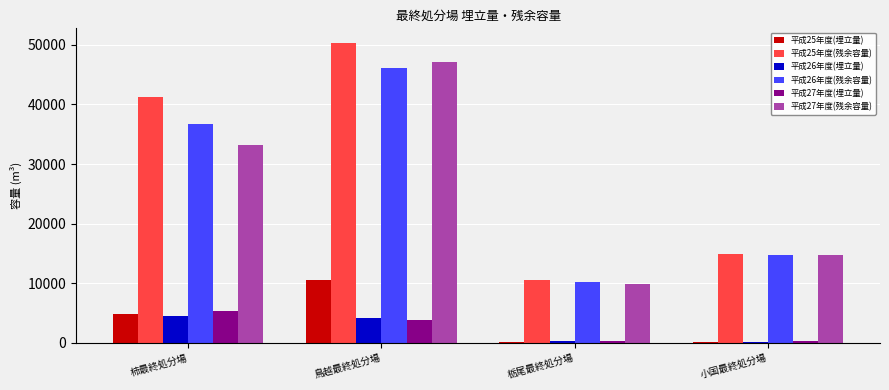

What is the difference between the 平成26年度(埋立量) values at 鳥越最終処分場 and 栃尾最終処分場?

3808